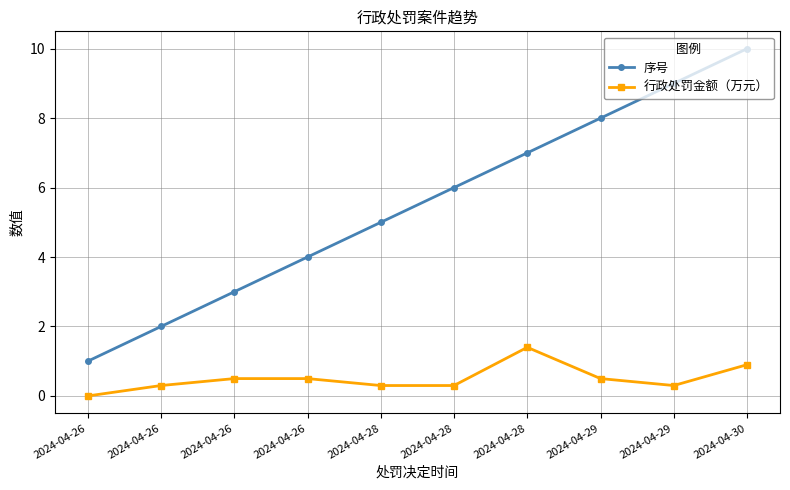

Which series has the widest spread of values?

序号